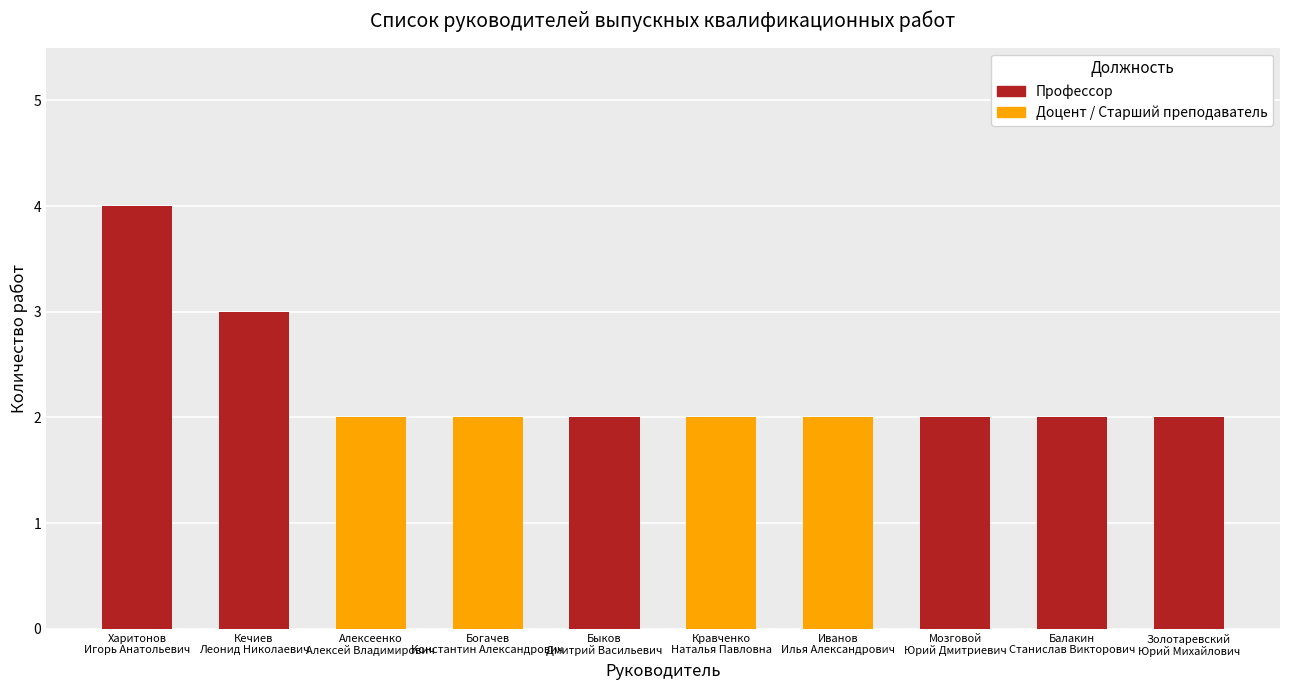

What position from the left is Харитонов
Игорь Анатольевич?

1